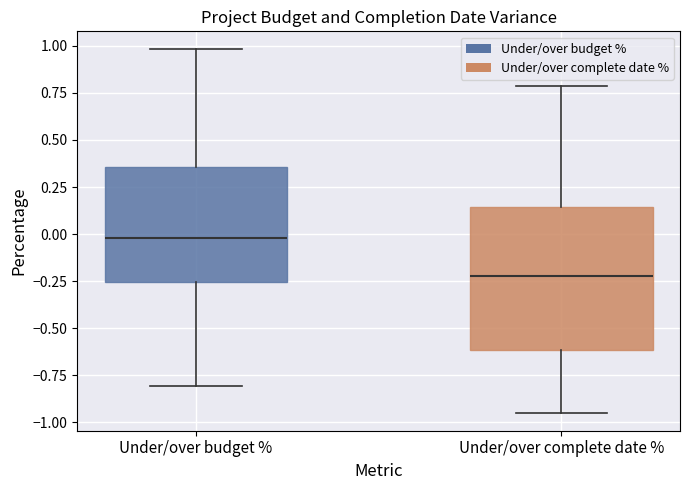

Where is the upper edge of the box for Under/over complete date % on the y-axis? The values are not printed on the chart, so give them approximately, as read against the axis.

0.15